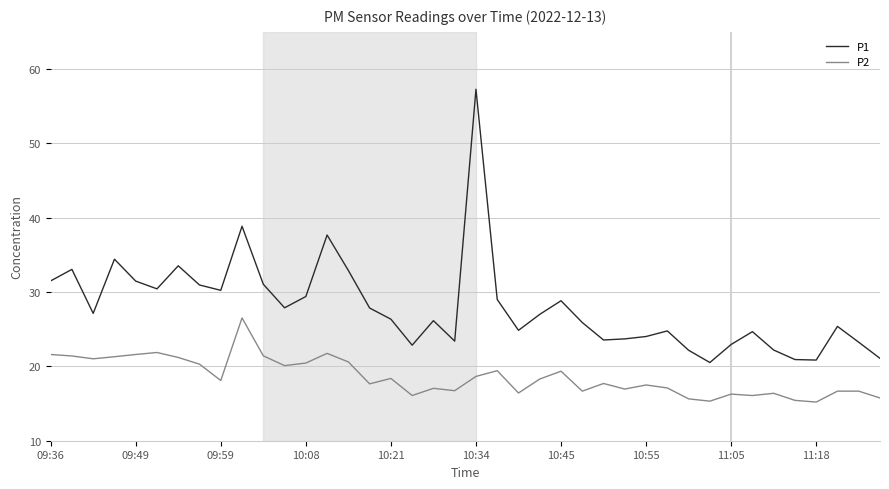

Which series has the largest total across all categories?

P1